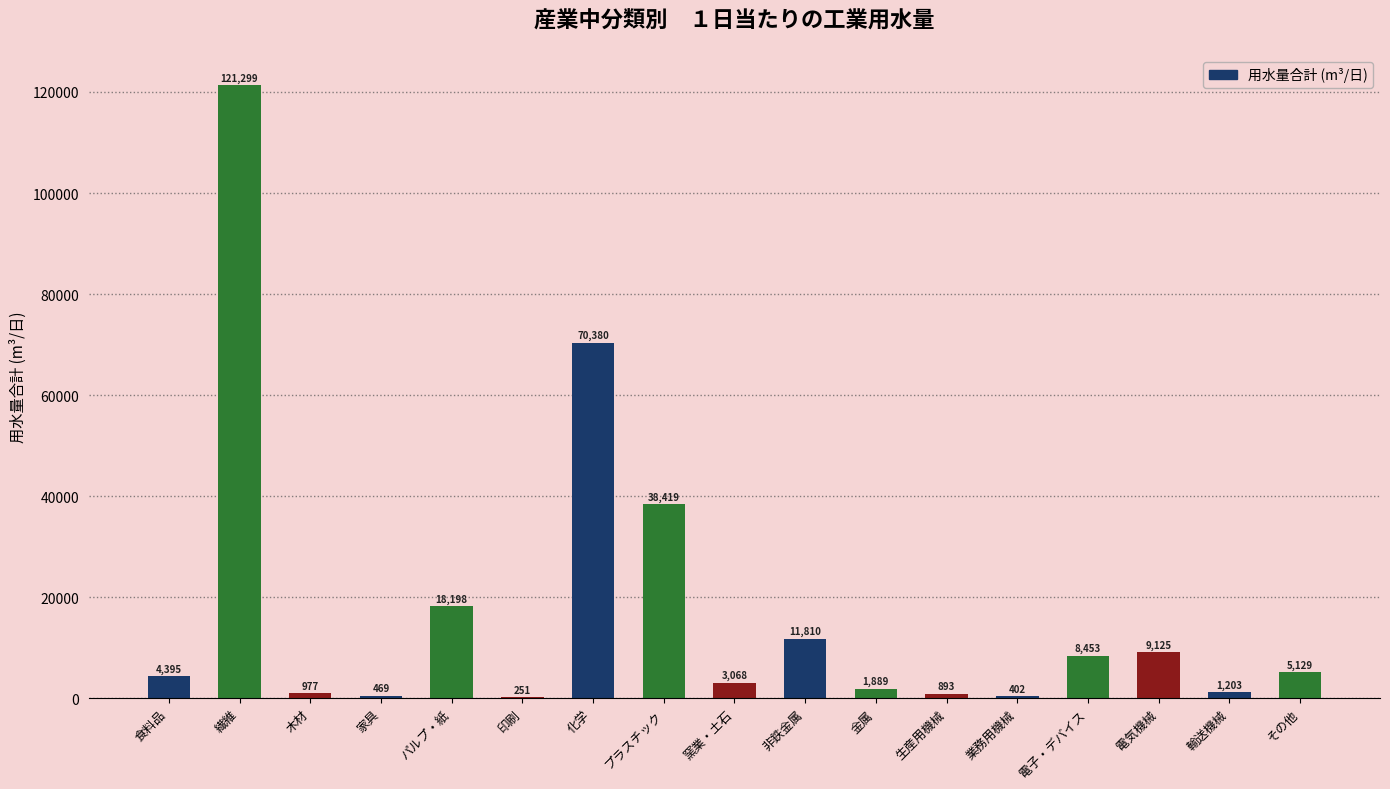

Where is the data nearest to the value 60775?

化学